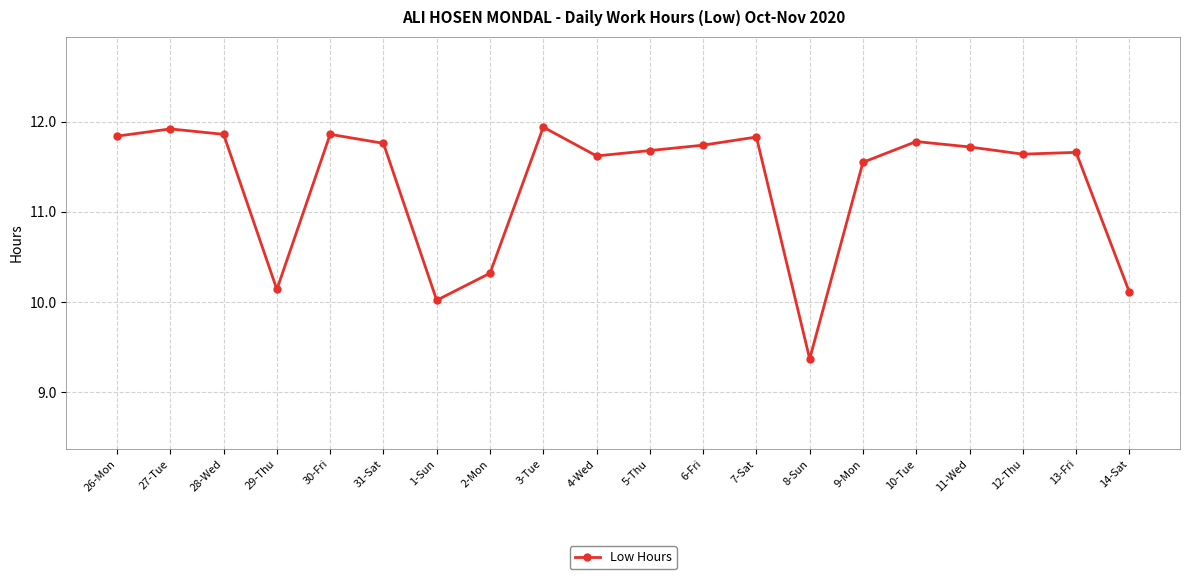

What position from the left is 31-Sat?

6